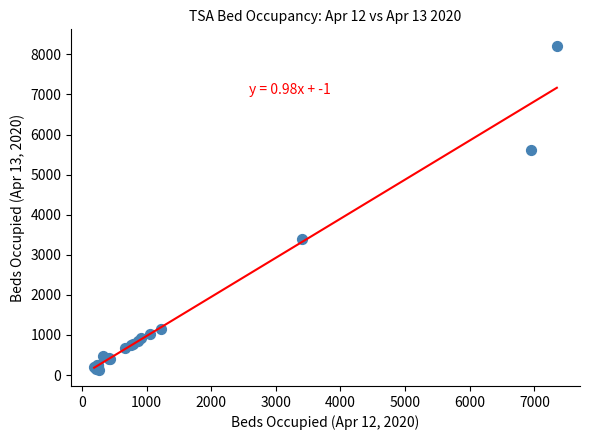

What Y value in the scatter plot is closest to 4176?

3405